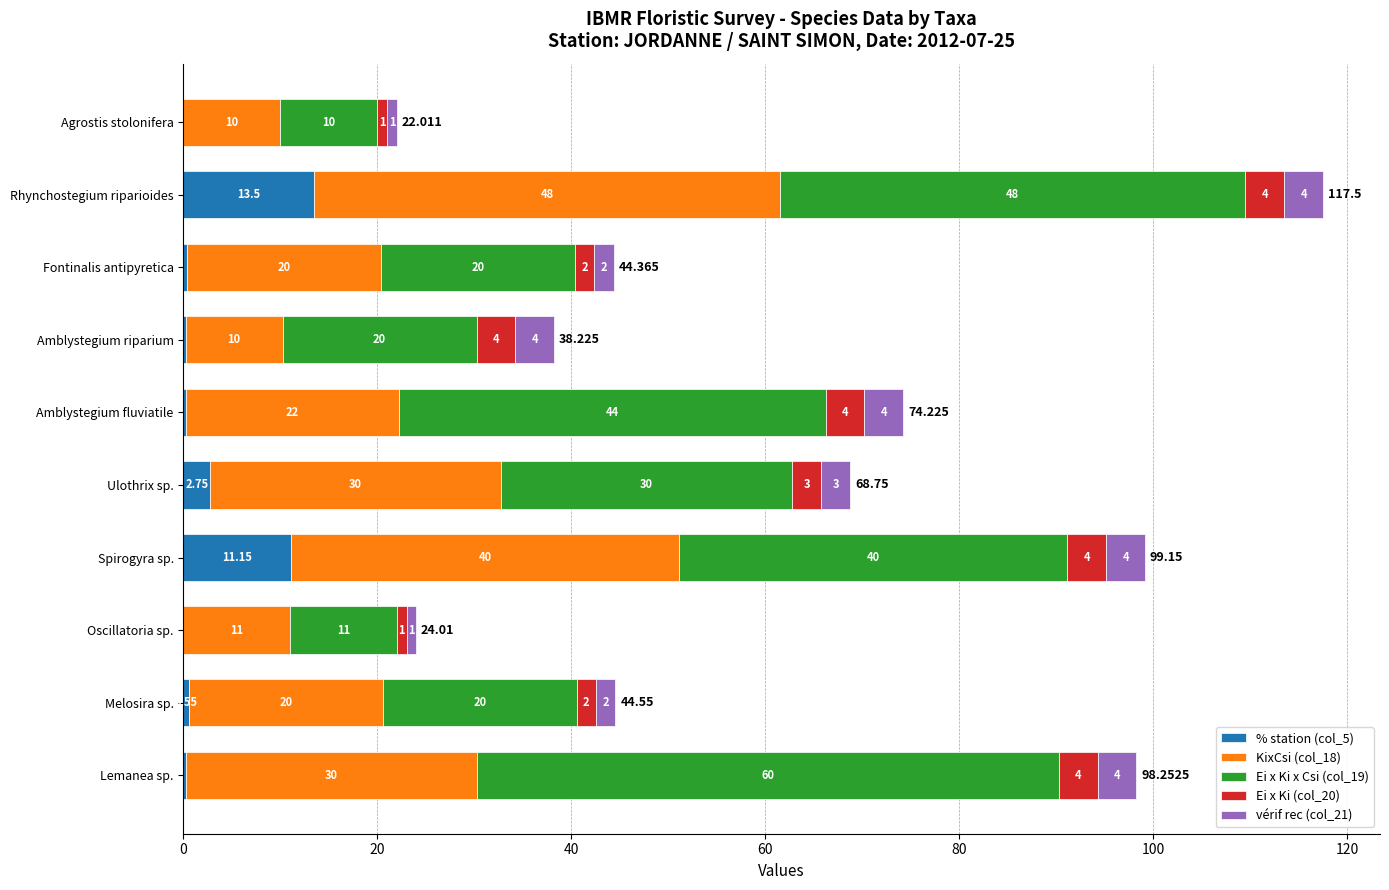

At which category is the sum across all series the highest?

Rhynchostegium riparioides